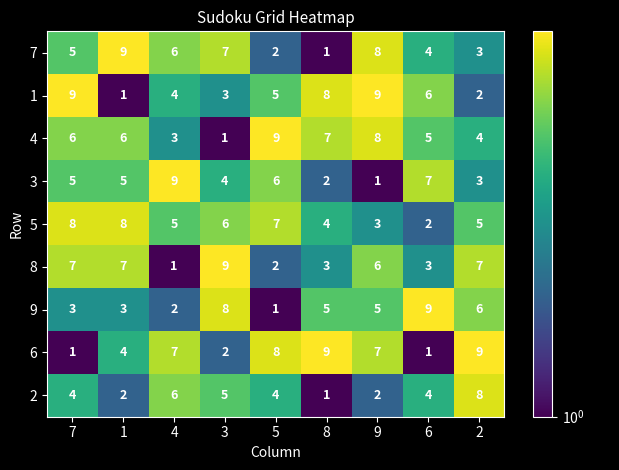

Which category has the highest value in the 8 series?

3